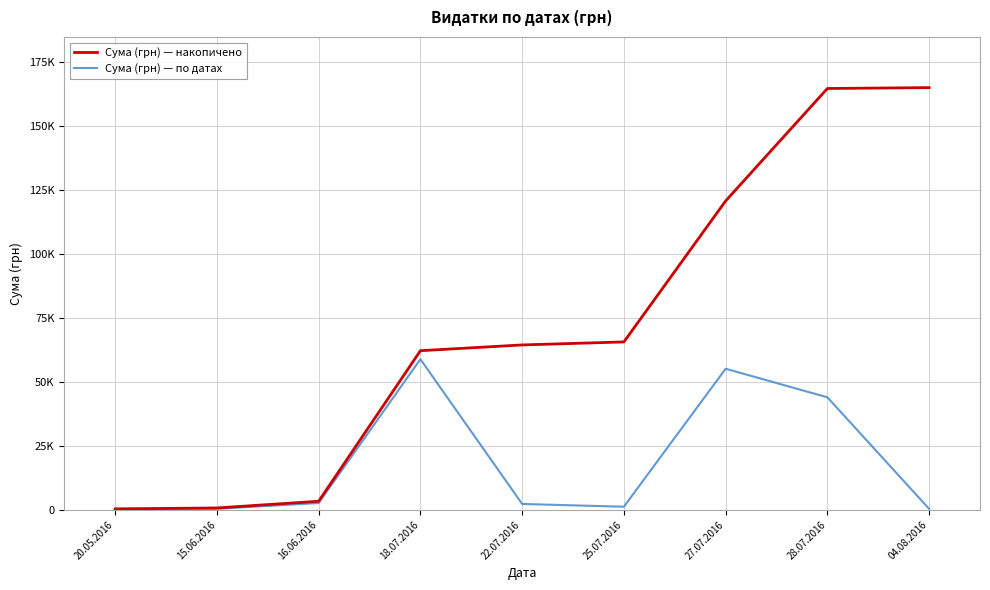

True or false: Сума (грн) — по датах and Сума (грн) — накопичено cross at least once.

False